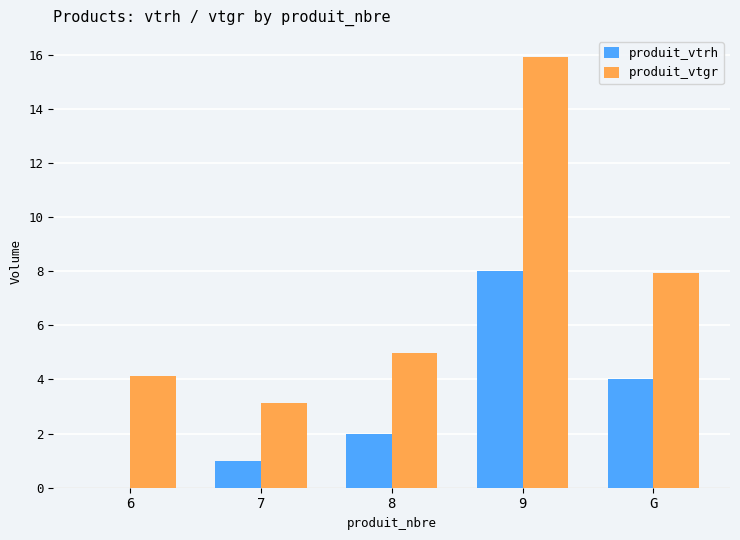

Are the bars horizontal?

No